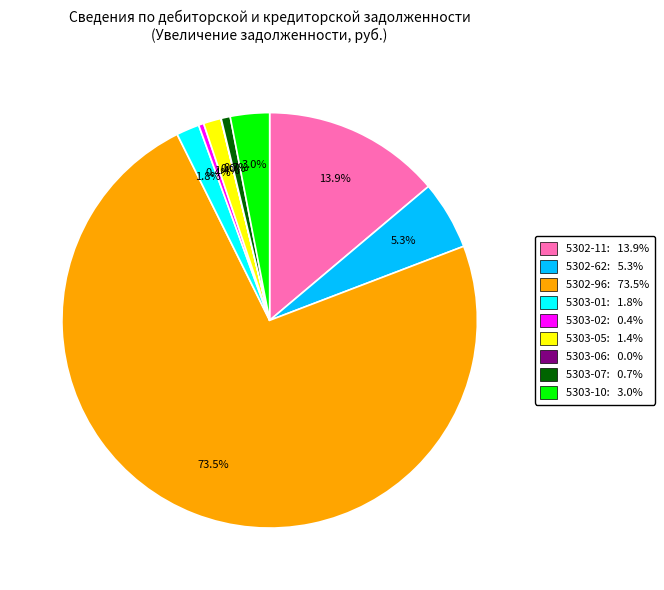

Does 5302-96: 73.5% represent more than half of the total?

Yes